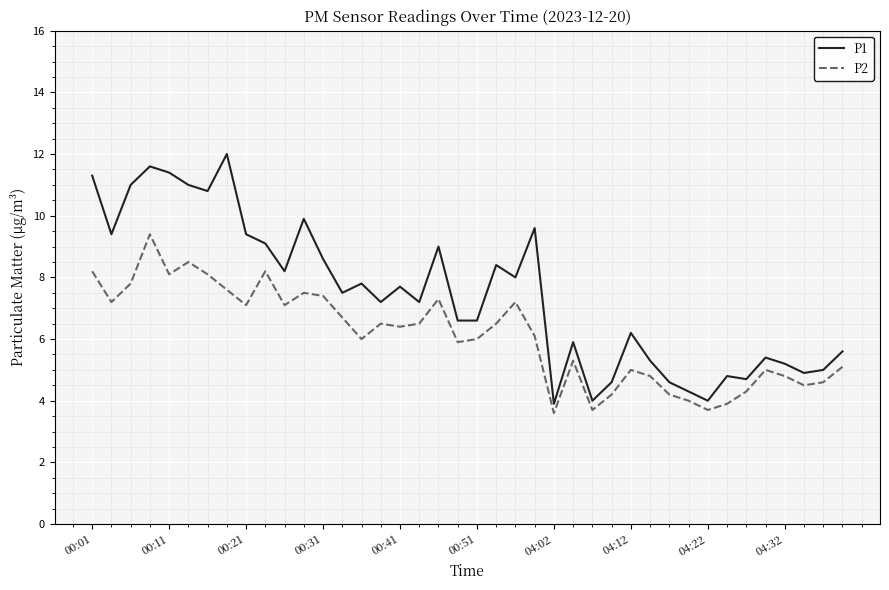

True or false: P2 and P1 cross at least once.

False